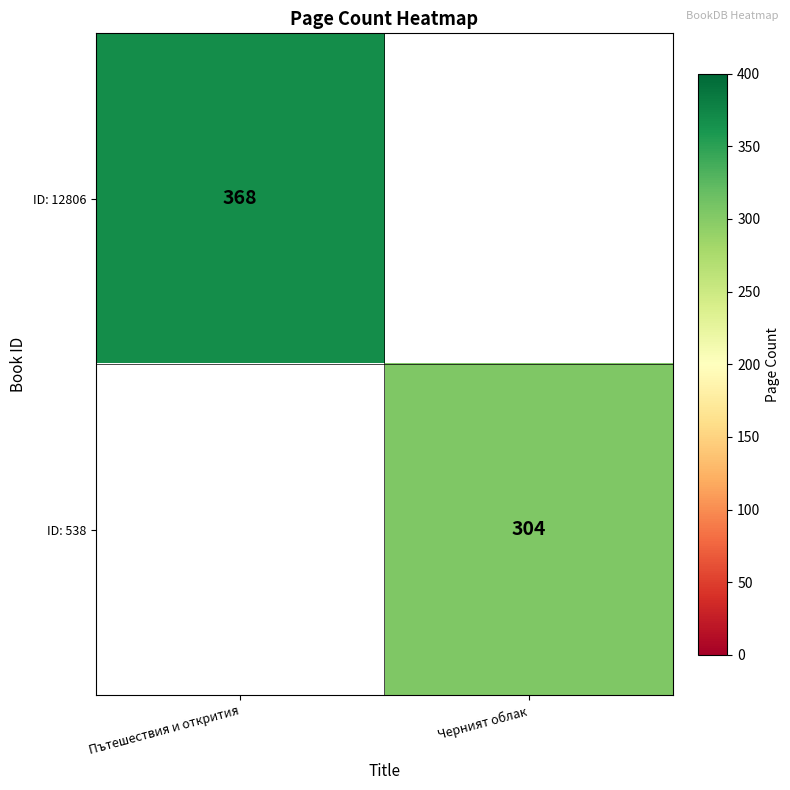

Is it true that ID: 538 equals 477 at Черният облак?

False